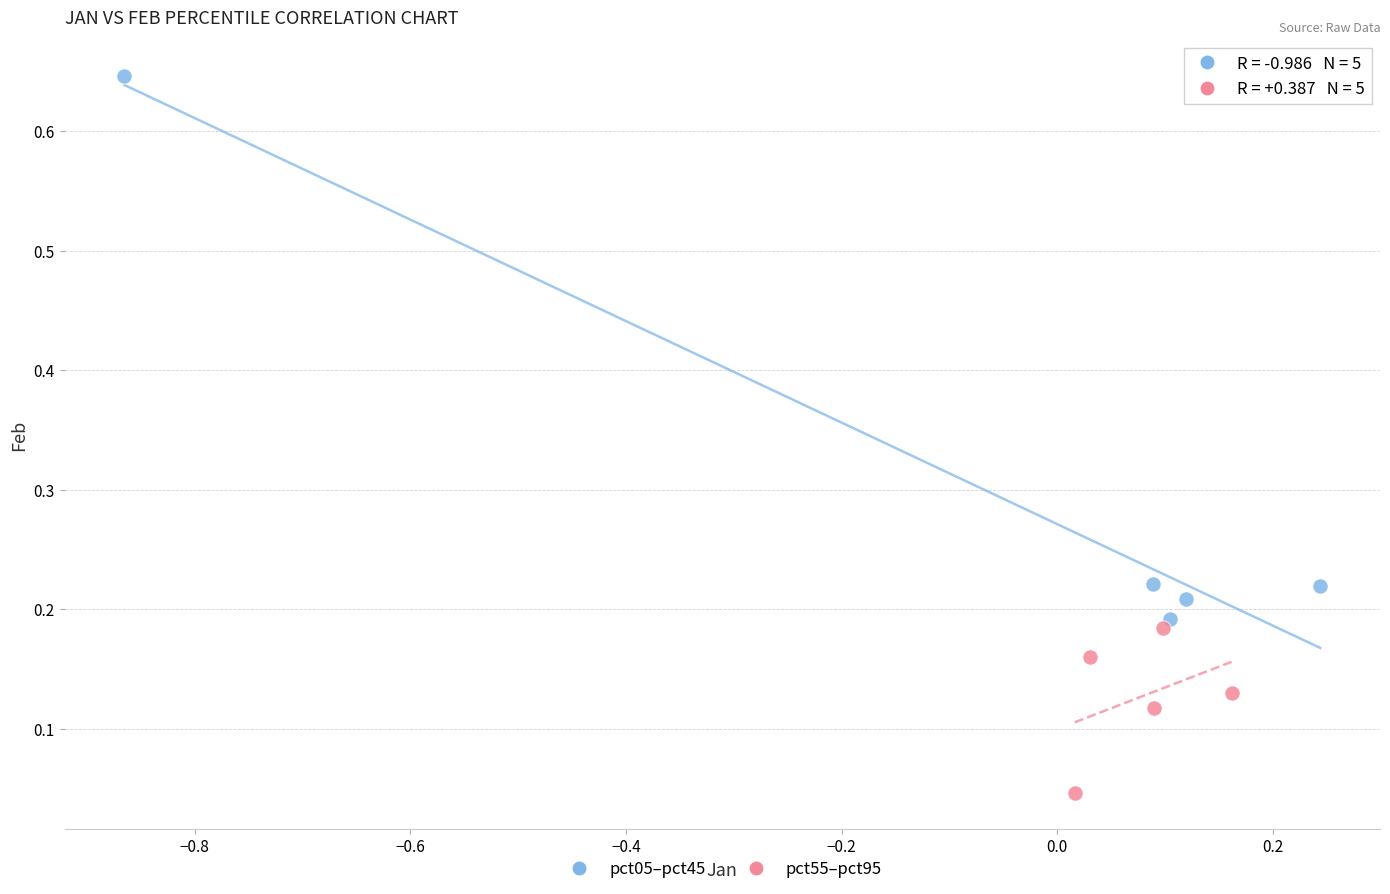

What are all the series names shown in the legend?

pct05–pct45, pct55–pct95